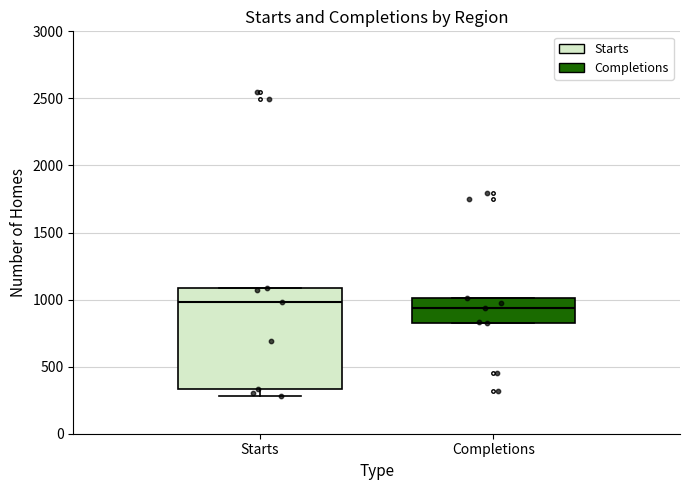

Reading left to right, read every box against the y-axis: the position of its median line, the range the box covers, and the ends of its whiskers. The values are not printed on the chart, so give them approximately, as read against the axis.

Starts: median 1000, box 350 to 1100, whiskers 300 to 1100
Completions: median 950, box 800 to 1000, whiskers 800 to 1000